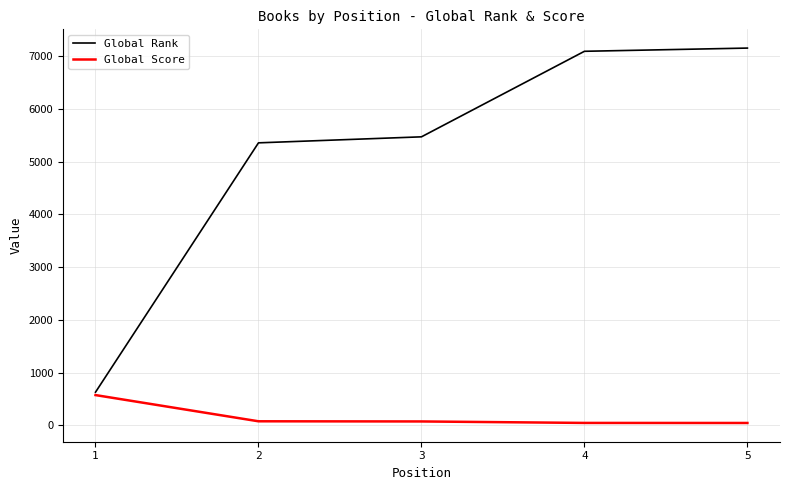

List the series in order of their peak value, lowest first.

Global Score, Global Rank